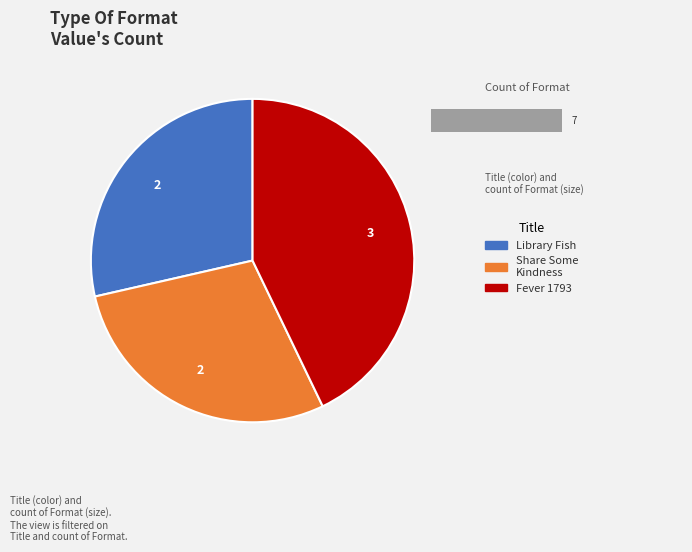

Is the sum of Fever 1793 and Share Some Kindness, Bring Some Light greater than half?

Yes